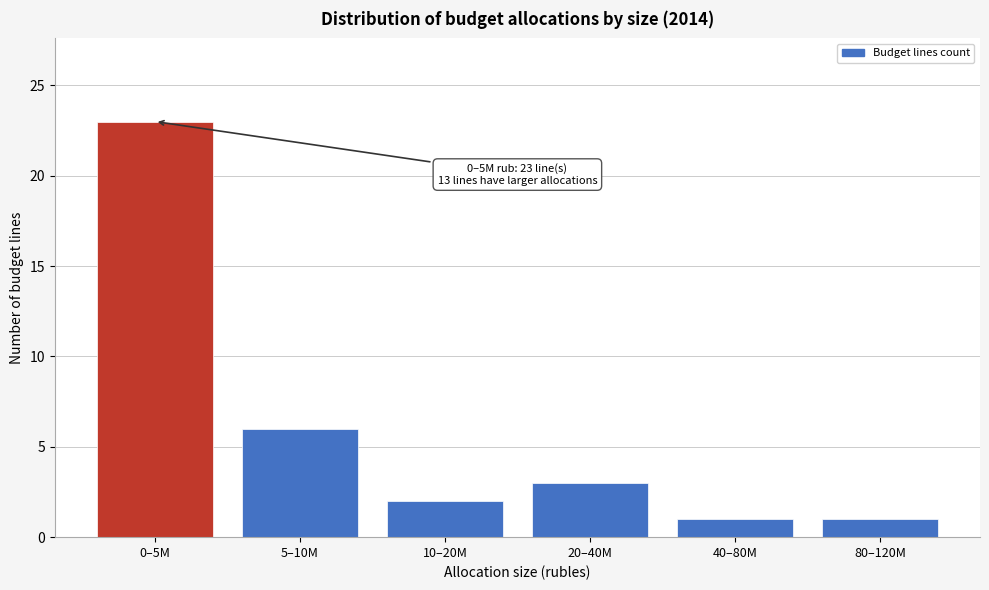

Reading left to right, list all the values displayed in this chart.

0–5M=23	5–10M=6	10–20M=2	20–40M=3	40–80M=1	80–120M=1